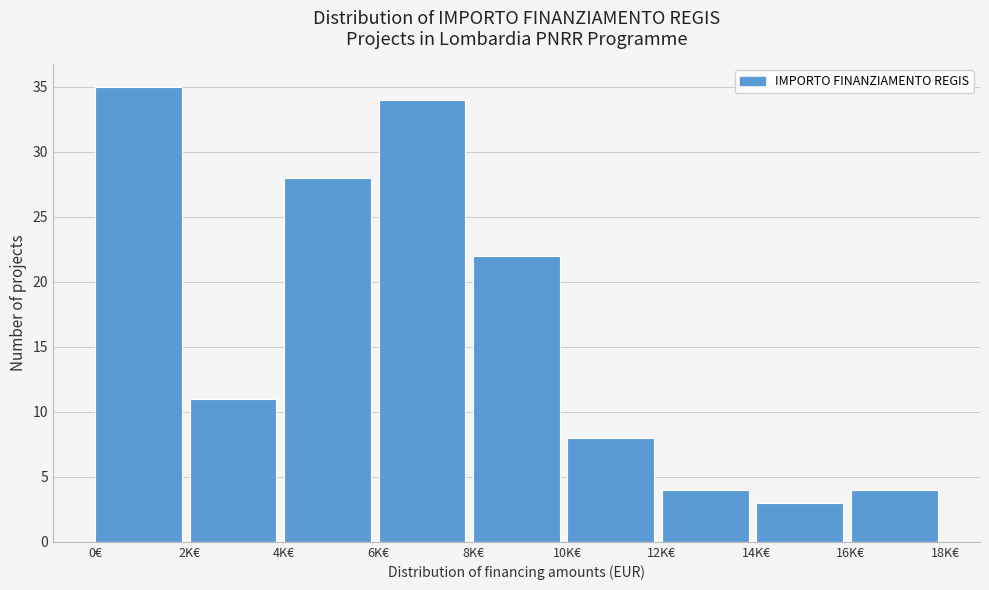

Reading right to left, what are all the values shown in this chart?

4	3	4	8	22	34	28	11	35